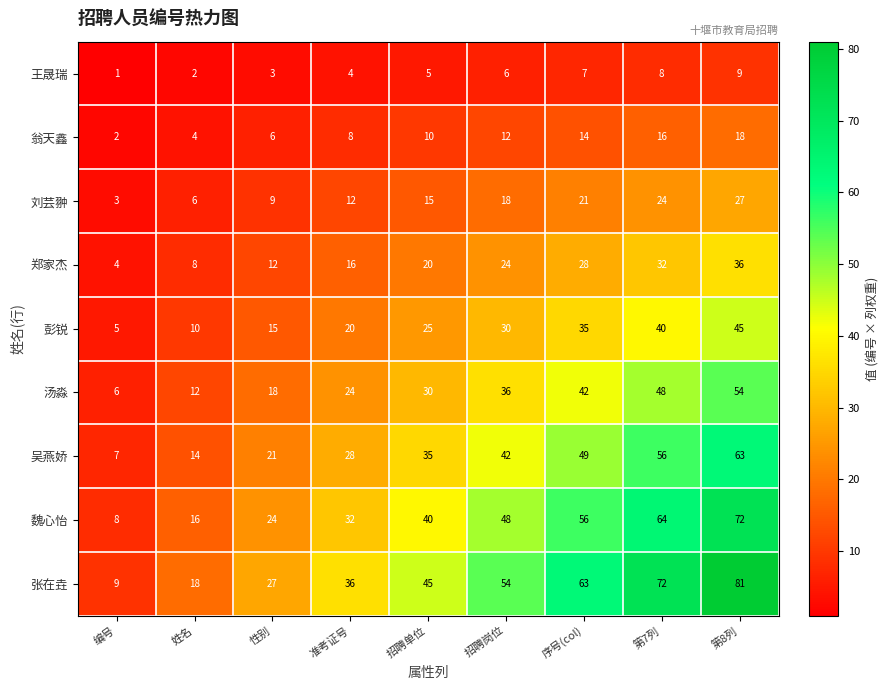

At how many categories does at least one series exceed 3?

9